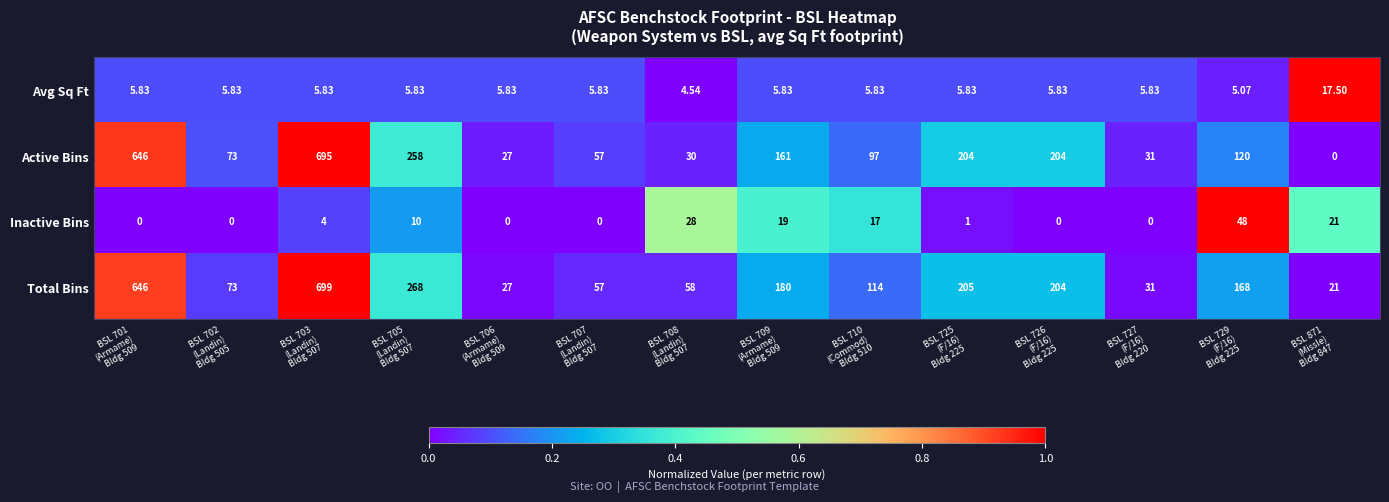

Which series has the largest total across all categories?

Total Bins